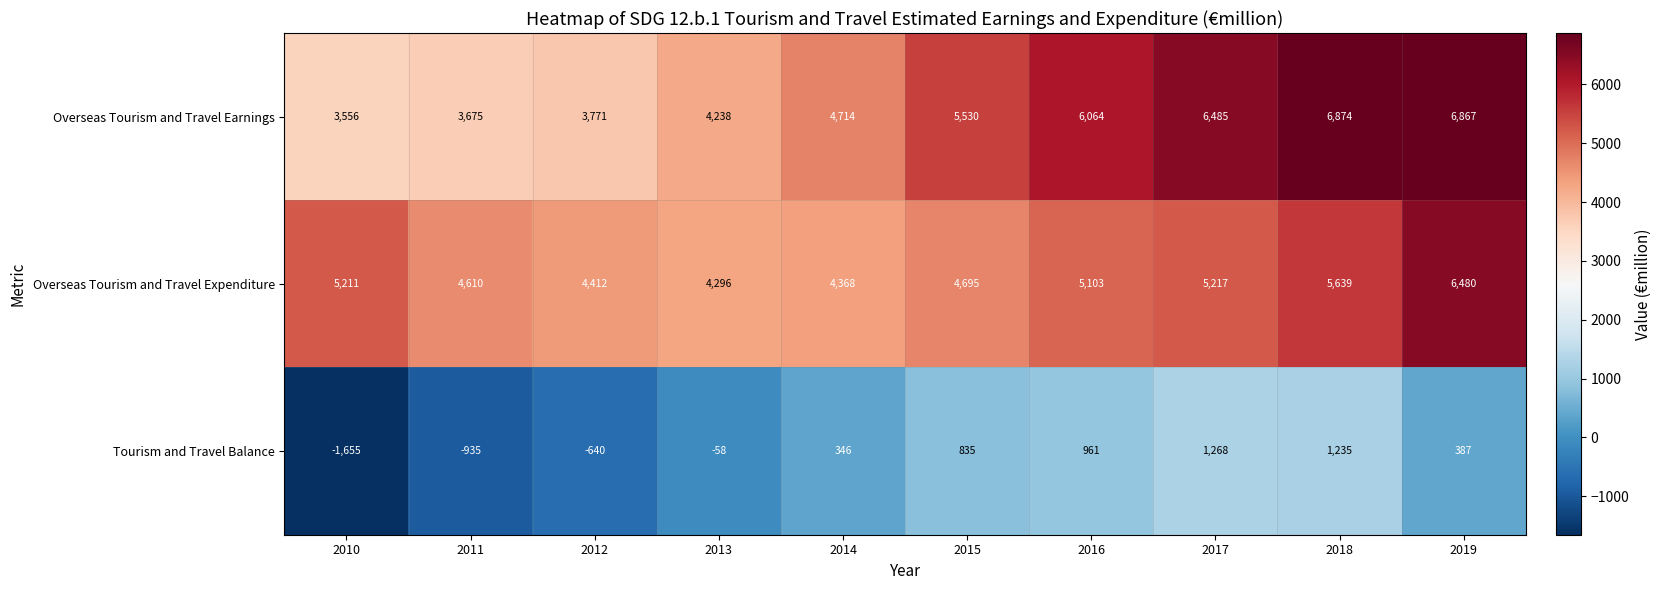

What is the difference between the highest and lowest values at 2015?

4695